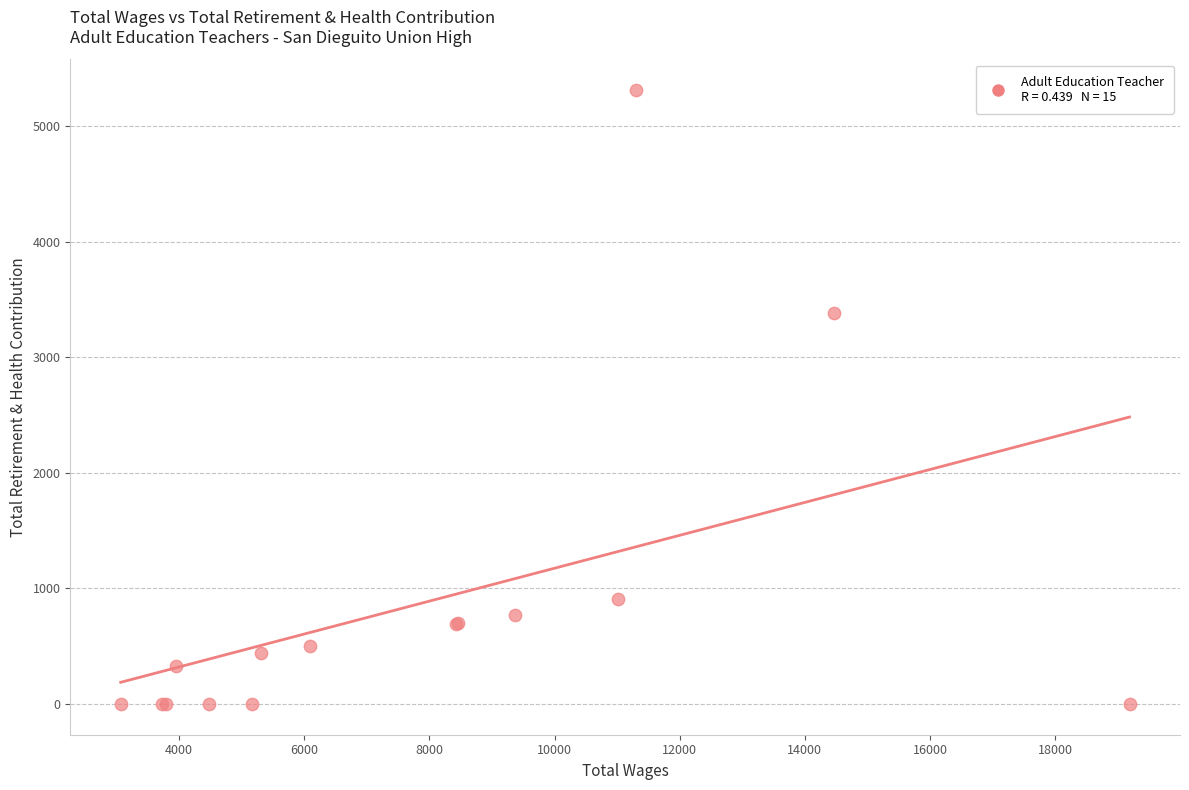

What Y value in the scatter plot is closest to 2656?

3383